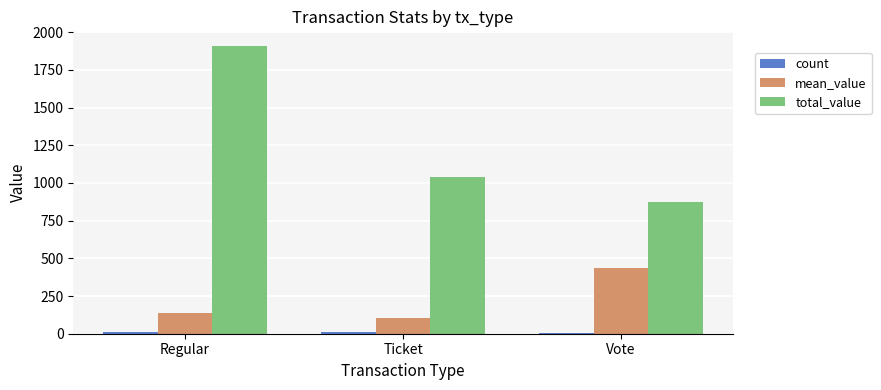

Which series has the largest total across all categories?

total_value